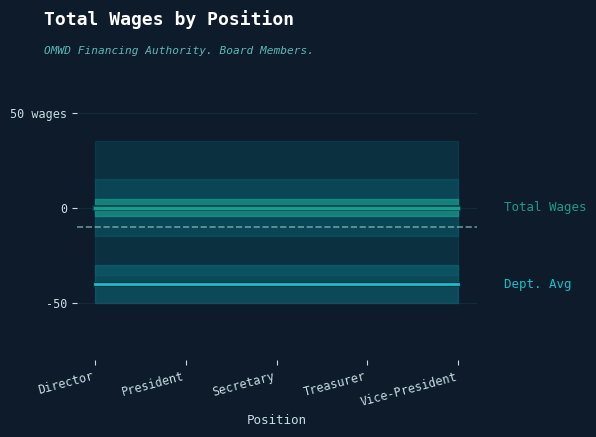

What is the value of the Dept. Avg Line point at the 5th from the left?

-40